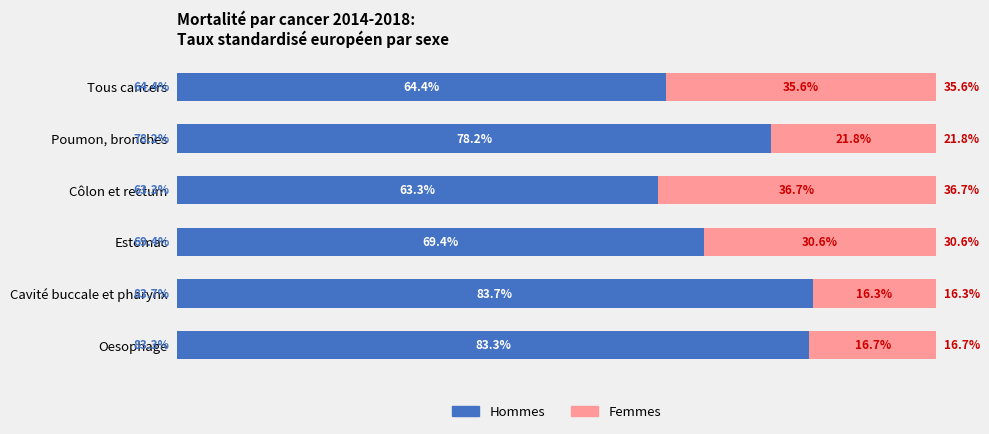

Which category has the highest value in the Hommes series?

Cavité buccale et pharynx